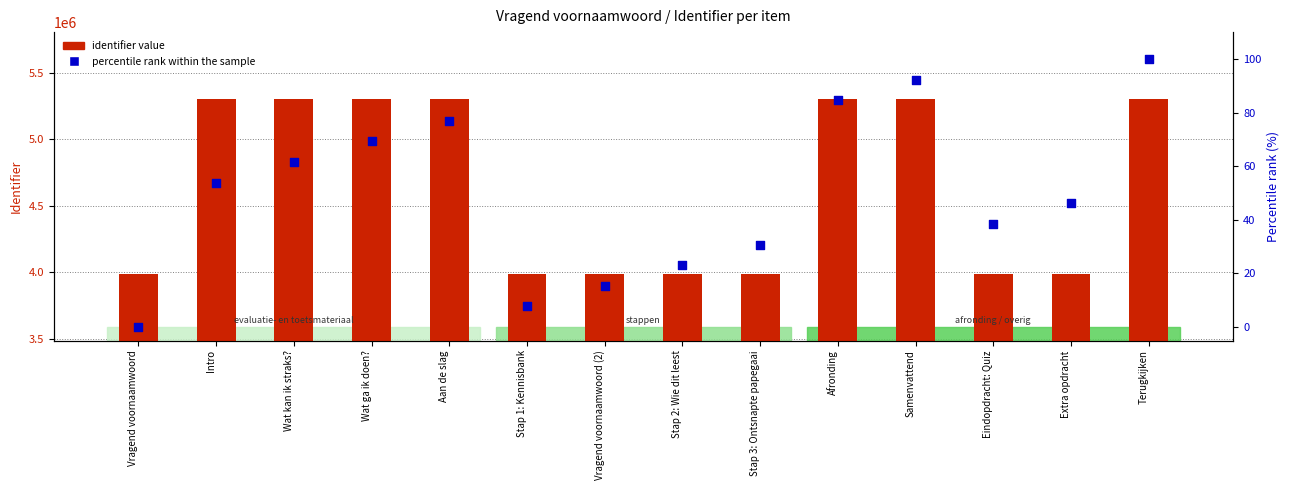

Which series contains the highest Y value?

identifier